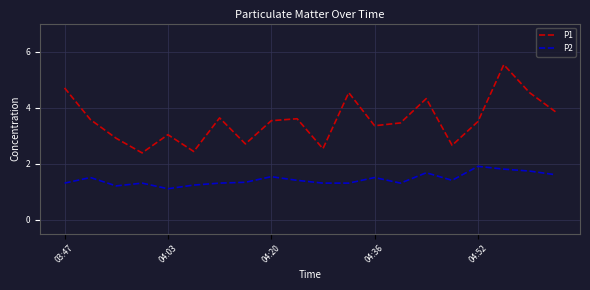

Is this an area chart (filled region under the line)?

No